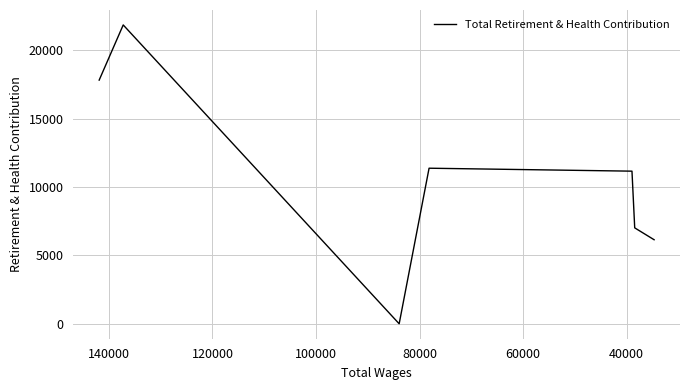

Between 40000 and 80000, which is larger?

40000